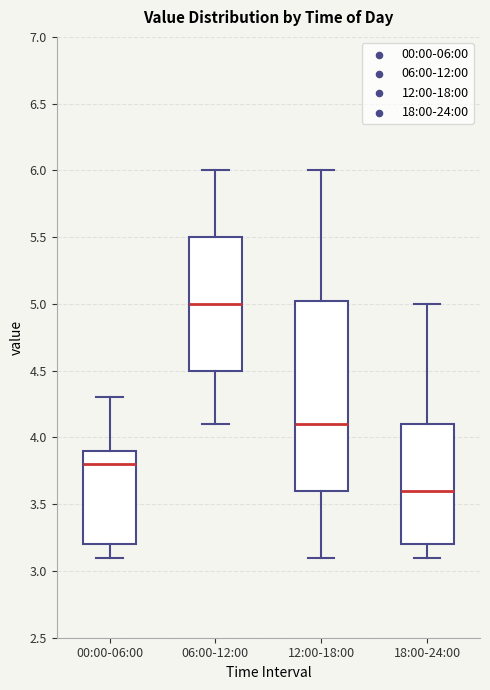

Where does the lower whisker of the box for 06:00-12:00 end on the y-axis? The values are not printed on the chart, so give them approximately, as read against the axis.

4.10